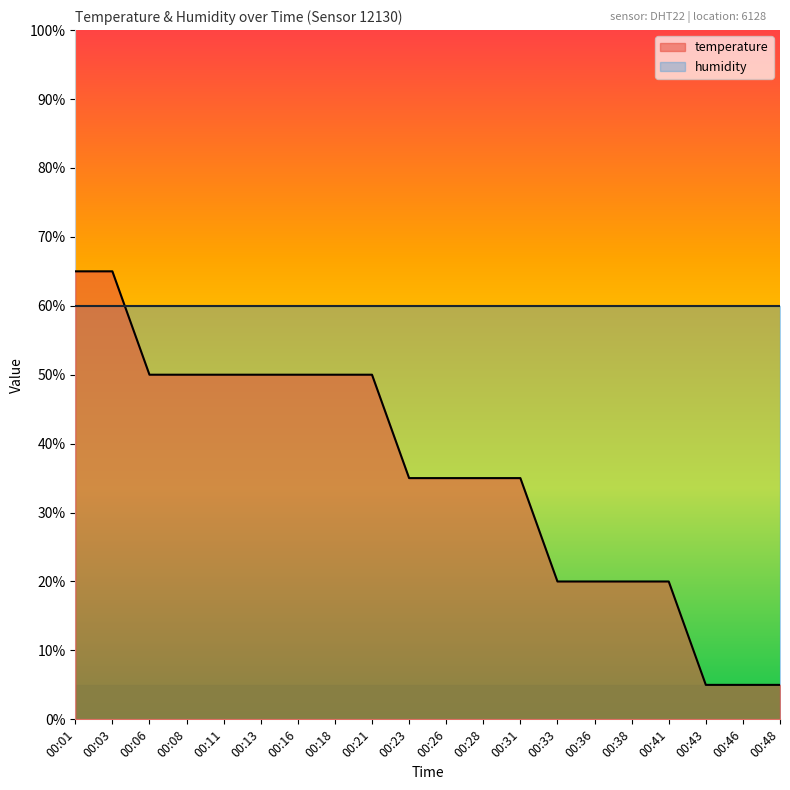

Reading left to right, what are all the values shown in this chart?

65.0	65.0	50.0	50.0	50.0	50.0	50.0	50.0	50.0	35.0	35.0	35.0	35.0	20.0	20.0	20.0	20.0	5.0	5.0	5.0